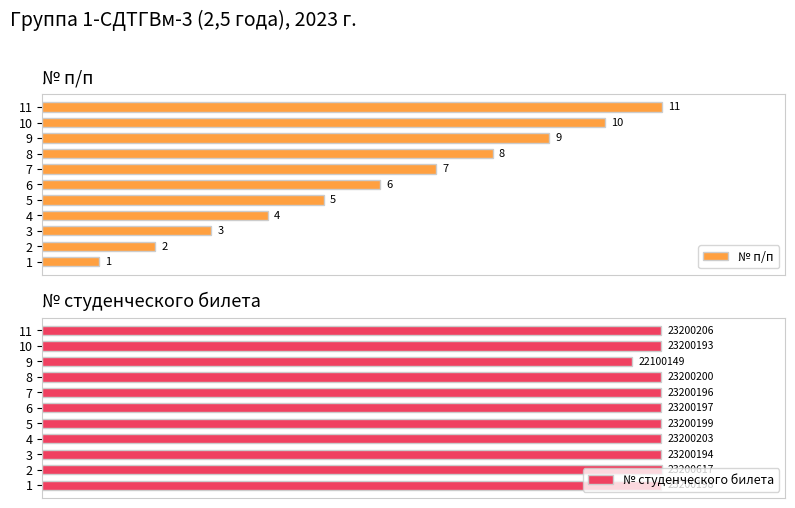

Does the chart contain any negative values?

No